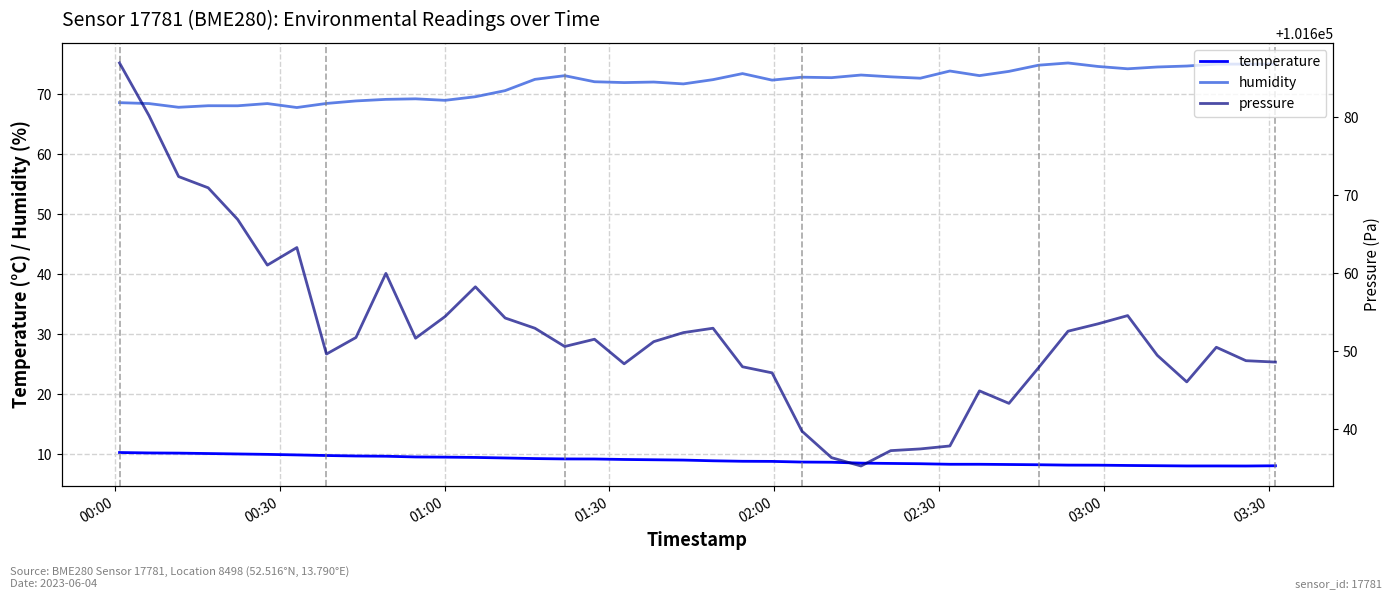

What is the minimum value for humidity?

67.8